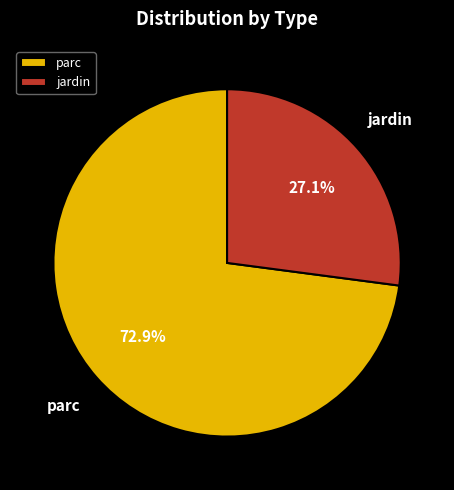

Rank the categories by value from lowest to highest.

jardin, parc